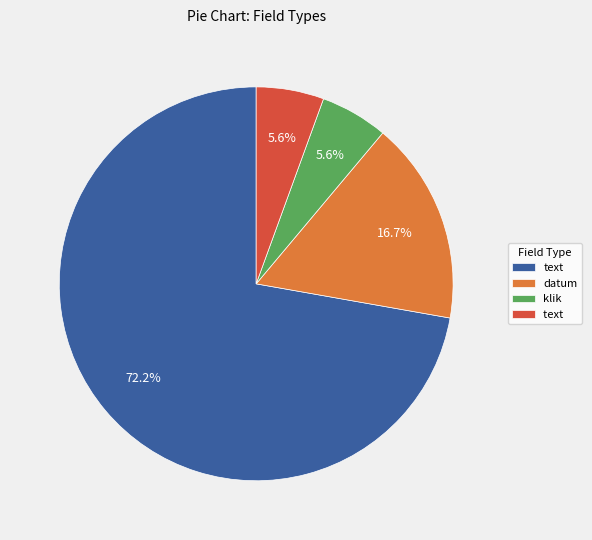

How many slices are in this pie chart?

4